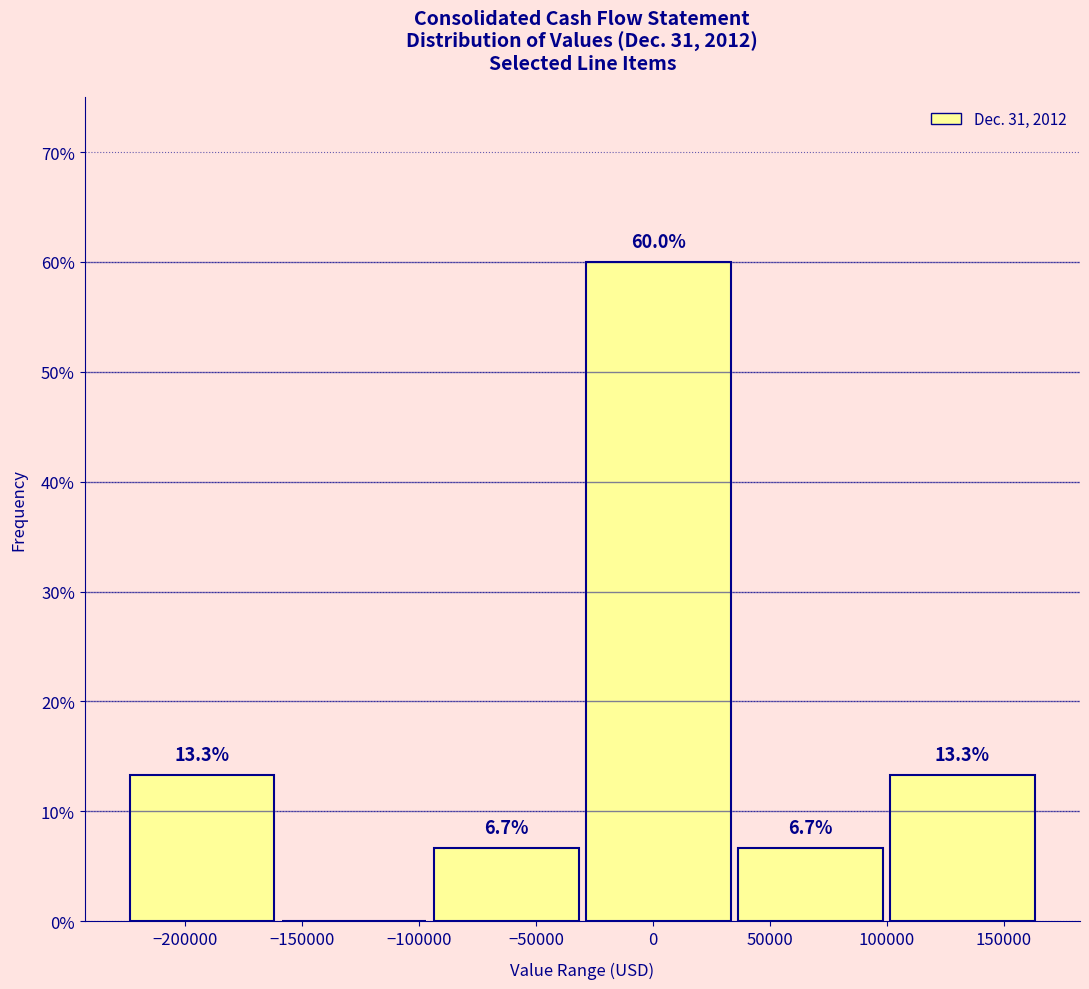

Which range on the x-axis has the tallest bar?

-30000 to 35000